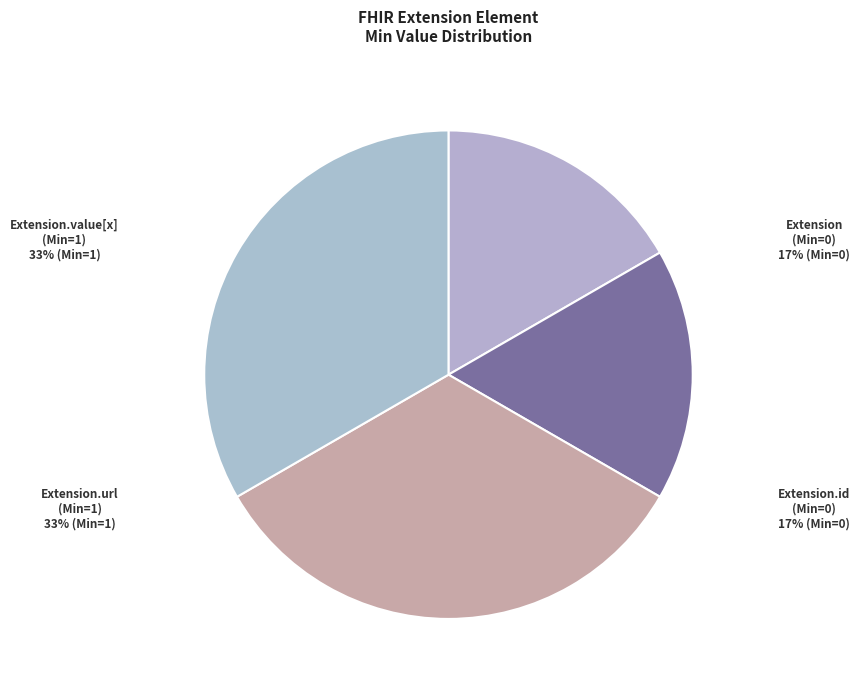

True or false: Extension.id (Min=0) accounts for 9% of the total.

False